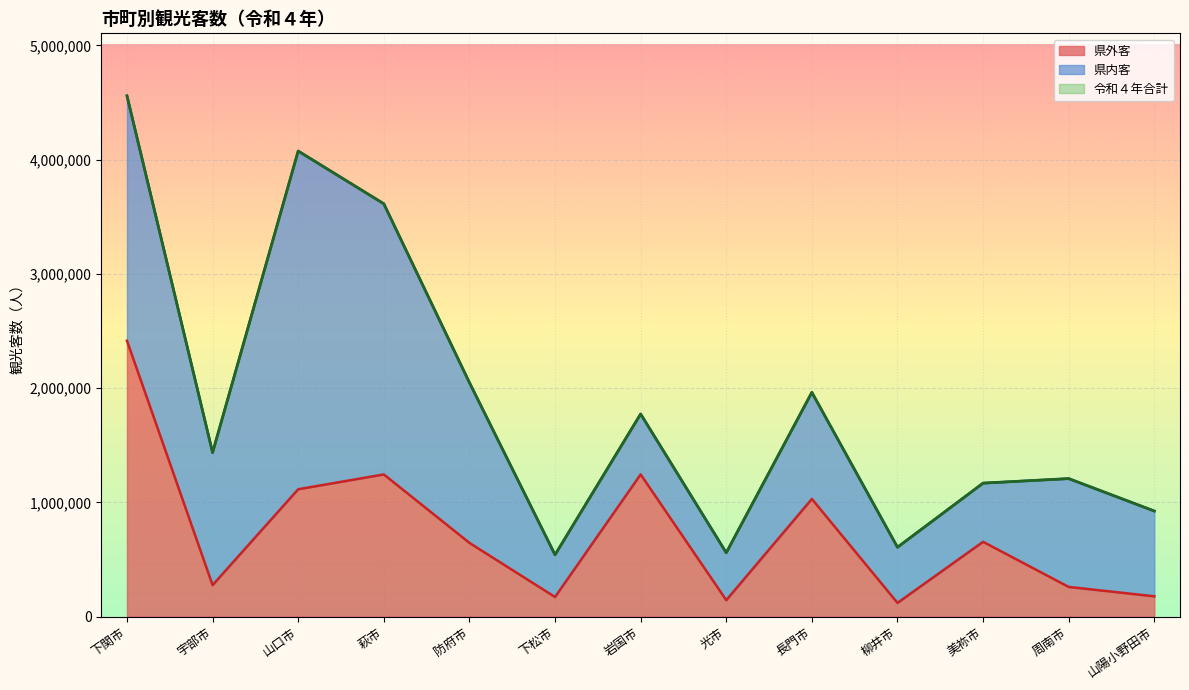

True or false: 県外客 and 令和４年 intersect in this chart.

False